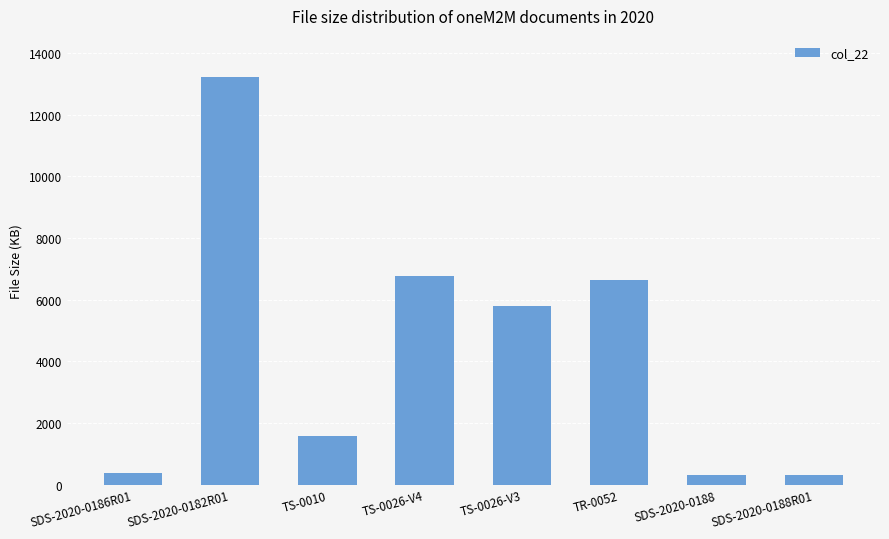

What is the minimum value shown in the chart?

300